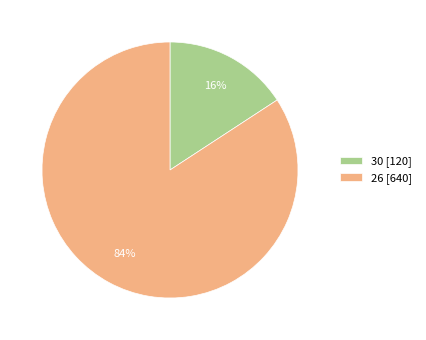

What is the largest slice in the pie chart?

26